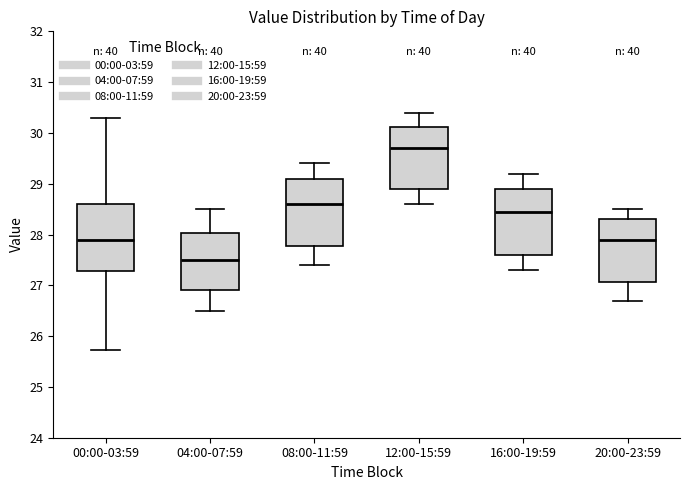

Reading left to right, transcribe this box plot: for each box, give where its median line is, the range the box spans, and where its two whiskers end, as read against the y-axis. The values are not printed on the chart, so give them approximately, as read against the axis.

00:00-03:59: median 27.9, box 27.3 to 28.6, whiskers 25.7 to 30.3
04:00-07:59: median 27.5, box 26.9 to 28.0, whiskers 26.5 to 28.5
08:00-11:59: median 28.6, box 27.8 to 29.1, whiskers 27.4 to 29.4
12:00-15:59: median 29.7, box 28.9 to 30.1, whiskers 28.6 to 30.4
16:00-19:59: median 28.5, box 27.6 to 28.9, whiskers 27.3 to 29.2
20:00-23:59: median 27.9, box 27.1 to 28.3, whiskers 26.7 to 28.5